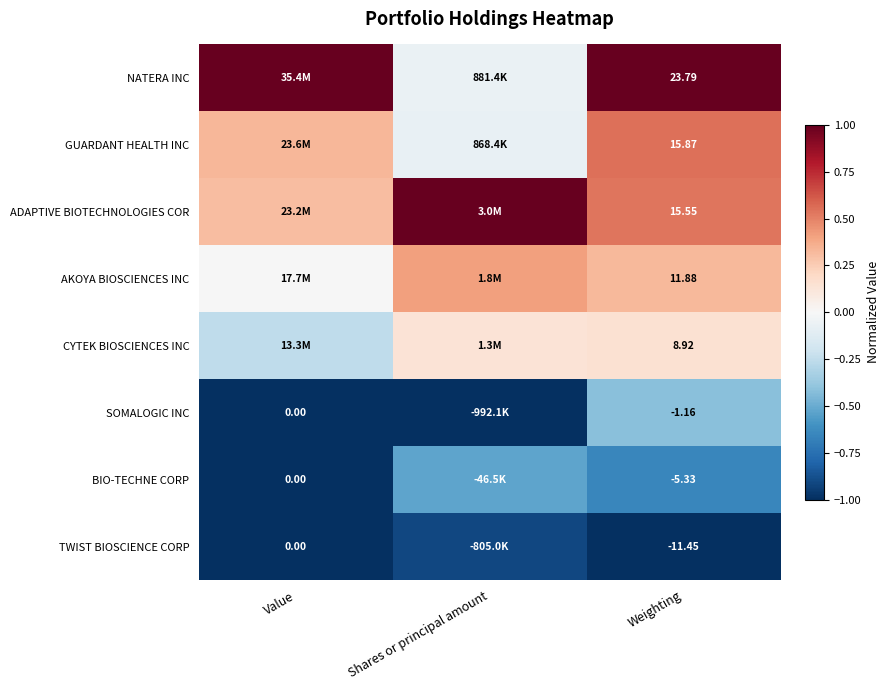

At Weighting, list the series in order from smallest to largest.

TWIST BIOSCIENCE CORP, BIO-TECHNE CORP, SOMALOGIC INC, CYTEK BIOSCIENCES INC, AKOYA BIOSCIENCES INC, ADAPTIVE BIOTECHNOLOGIES COR, GUARDANT HEALTH INC, NATERA INC